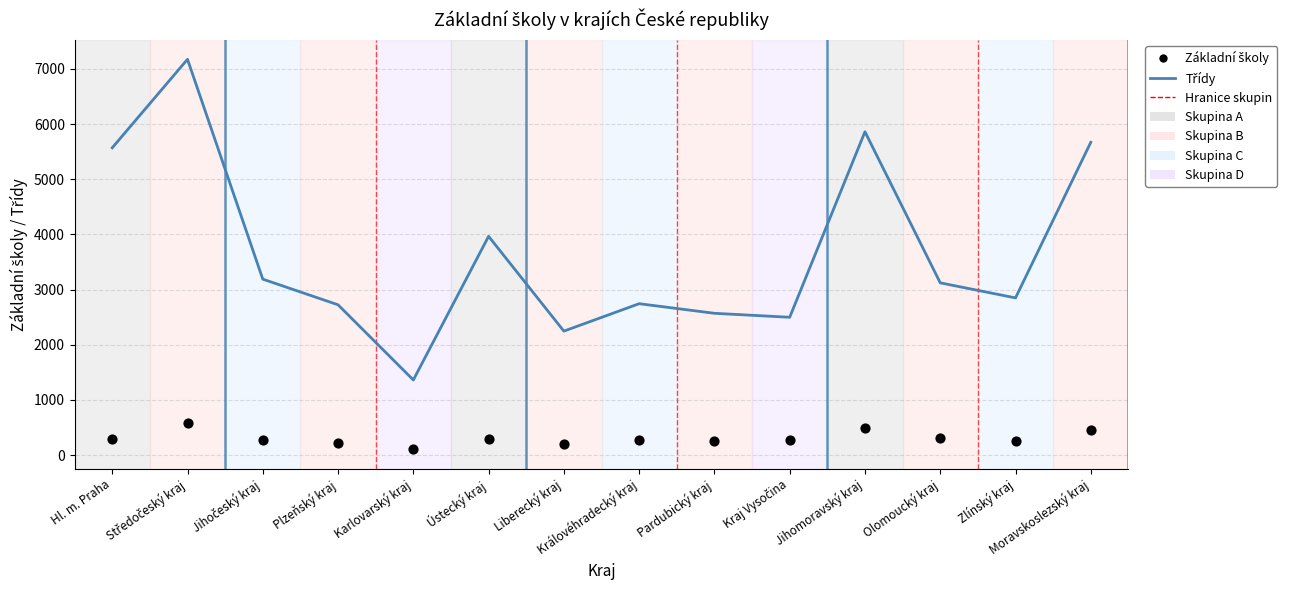

At which category is the sum across all series the highest?

Středočeský kraj